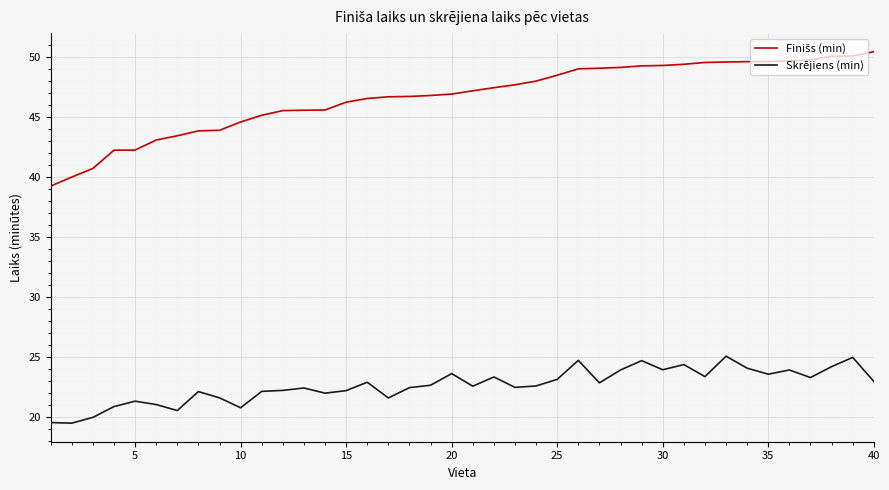

What is the smallest value displayed?

19.5